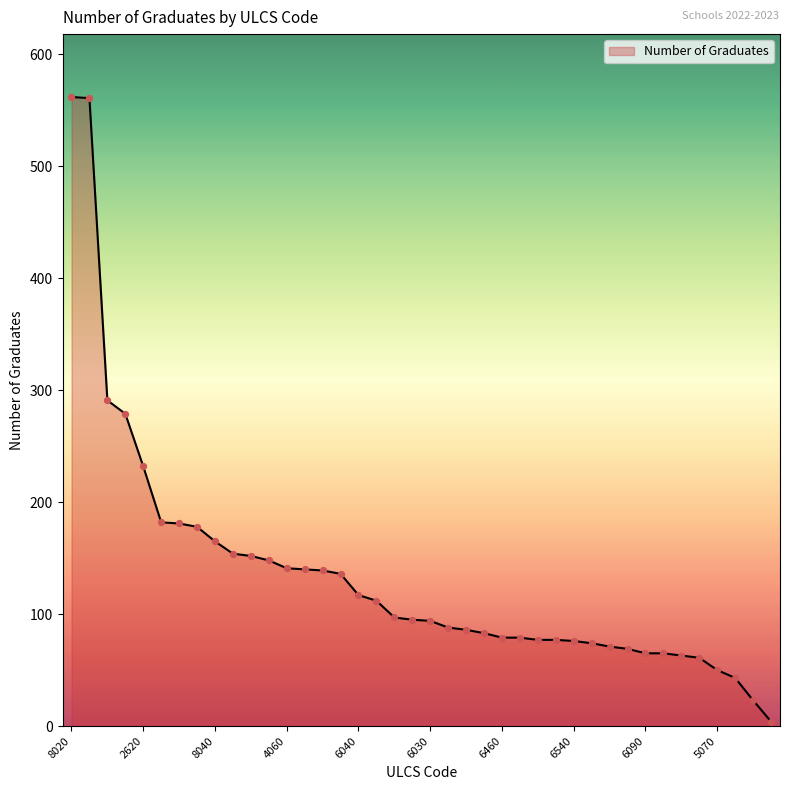

What is the greatest value displayed?

562